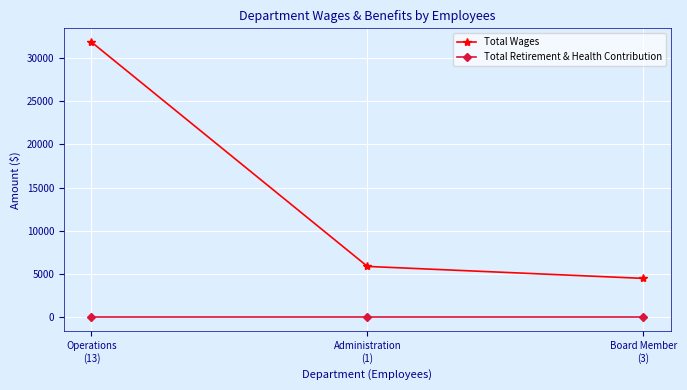

Reading left to right, list all the values displayed in this chart.

Total Wages: Operations
(13)=31833	Administration
(1)=5888	Board Member
(3)=4504
Total Retirement & Health Contribution: Operations
(13)=0	Administration
(1)=0	Board Member
(3)=0